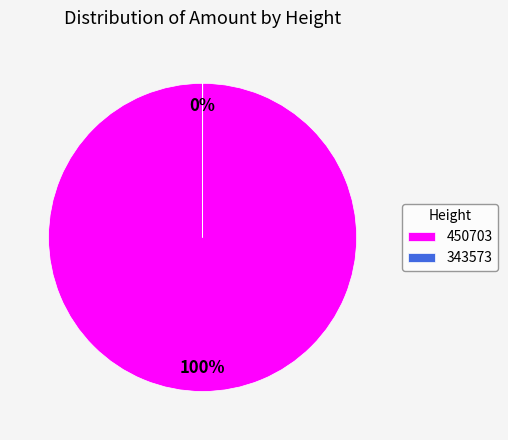

To the nearest percent, what percentage of the pie is 450703?

100%